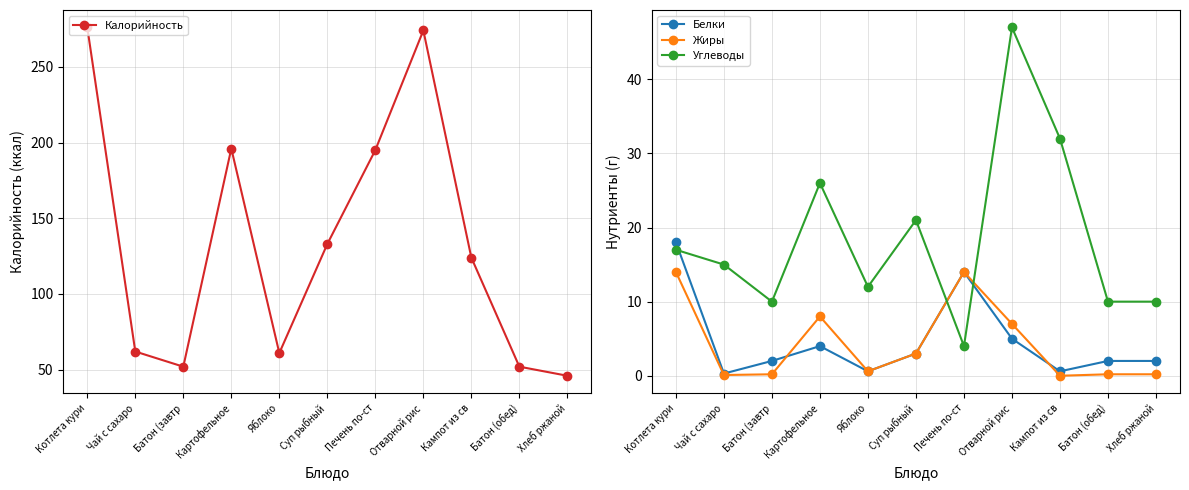

What is the label of the 2nd point from the left?

Чай с сахаро